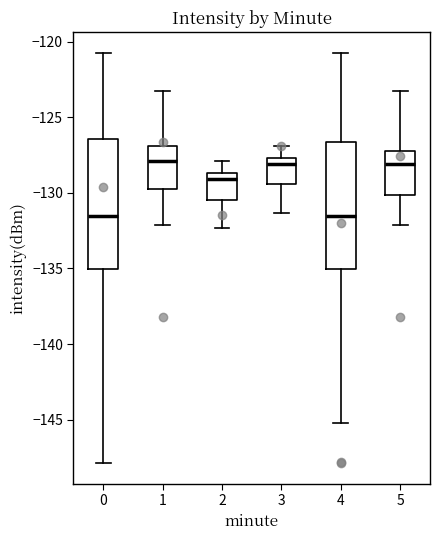

Where does the upper whisker of the box at x = 0 end on the y-axis? The values are not printed on the chart, so give them approximately, as read against the axis.

-120.5